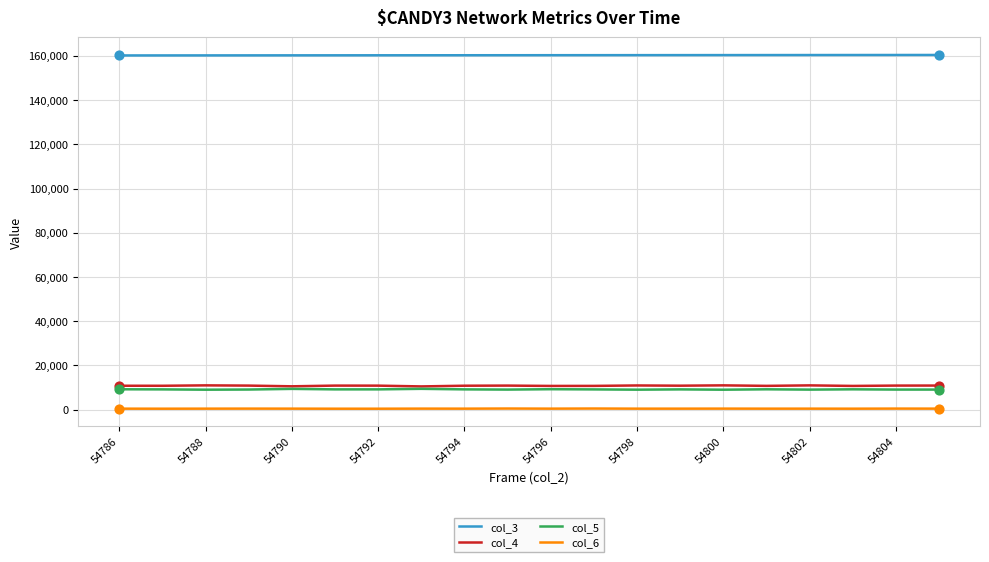

Which series has the largest total across all categories?

col_3